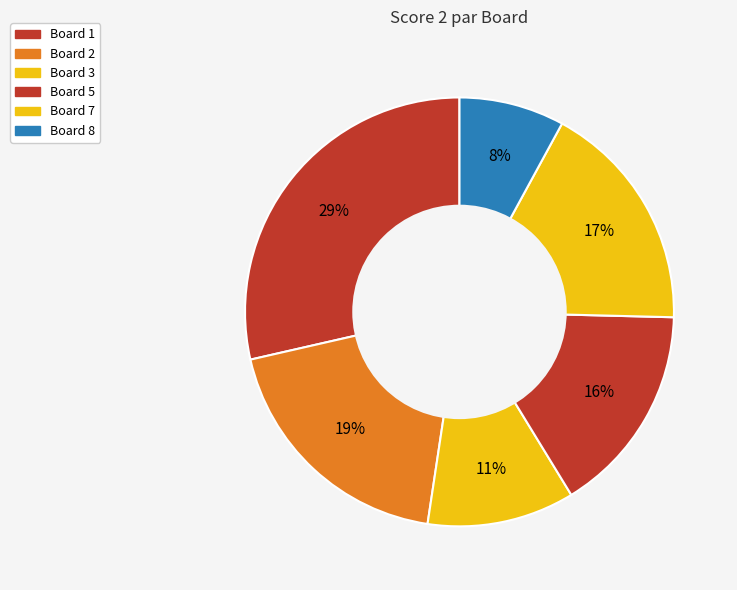

How many segments does this pie chart have?

6